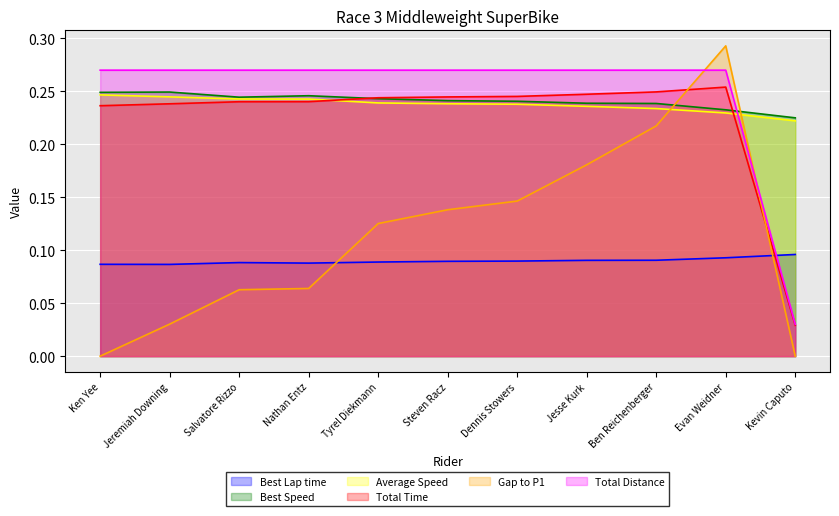

How many data points in Gap to P1 are above 0?

9